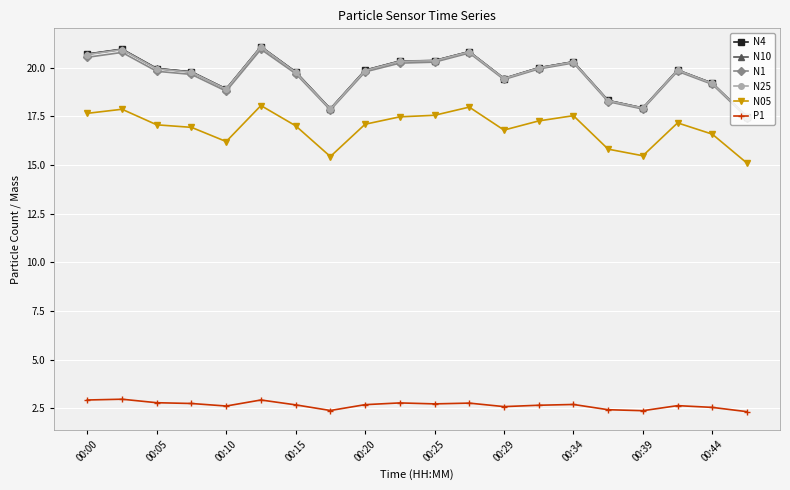

What is the value of the N4 point at the 8th from the left?

17.9